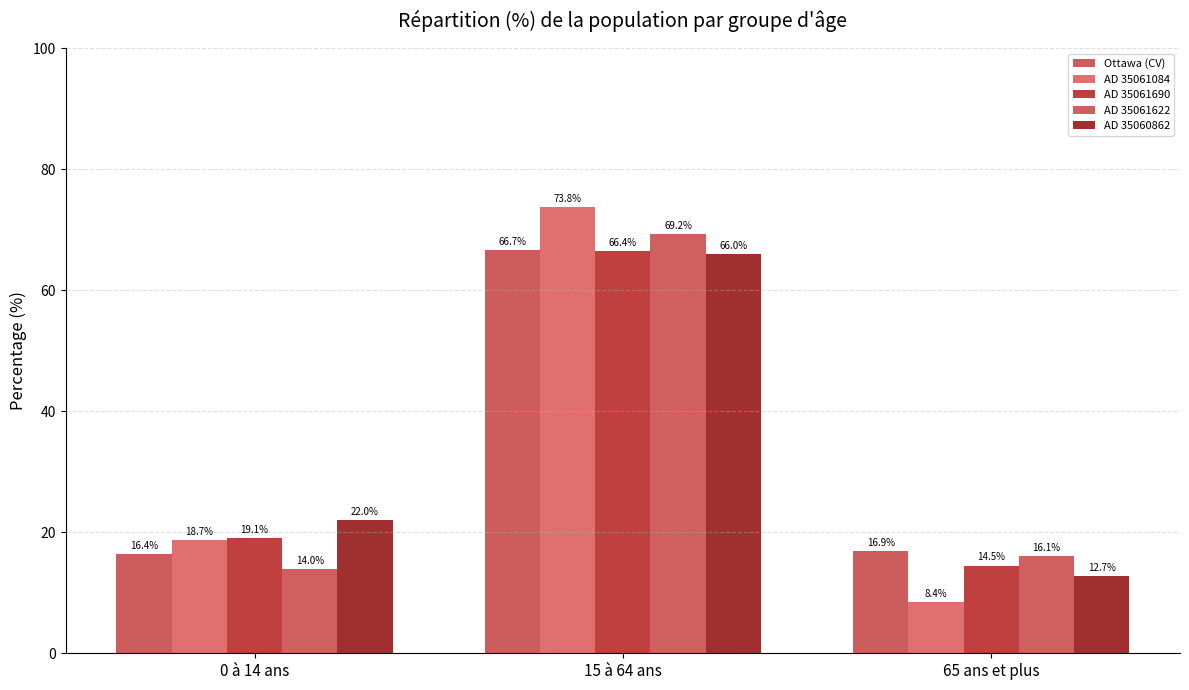

Reading right to left, list all the values displayed in this chart.

Ottawa (CV): 16.9	66.7	16.4
AD 35061084: 8.4	73.8	18.7
AD 35061690: 14.5	66.4	19.1
AD 35061622: 16.1	69.2	14.0
AD 35060862: 12.7	66.0	22.0